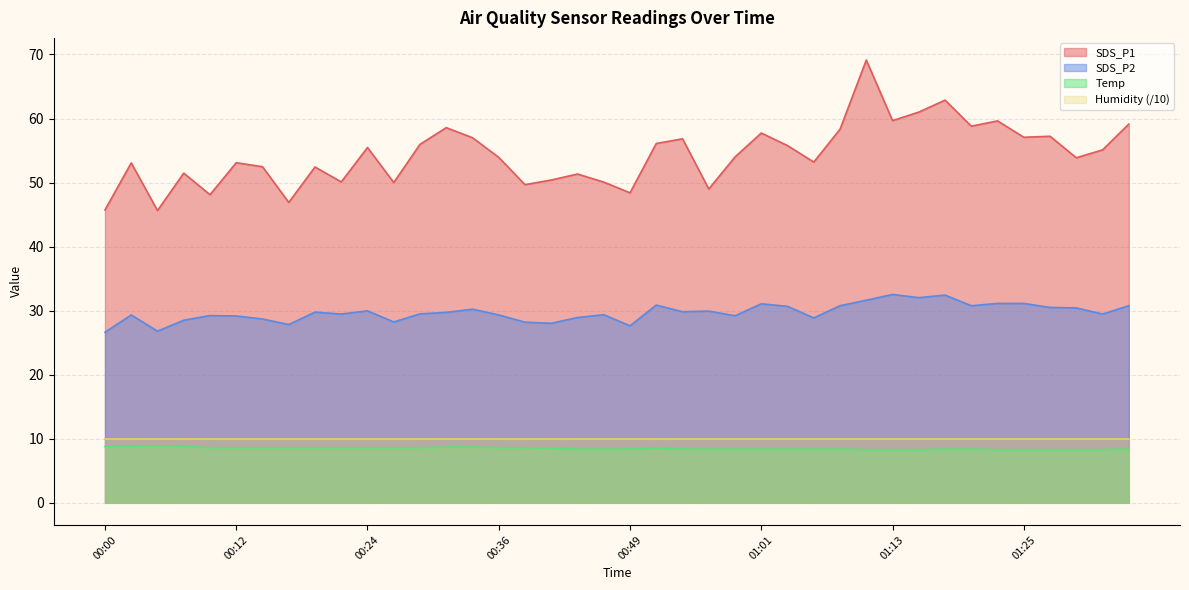

At which category does the chart reach its peak across all series?

01:11